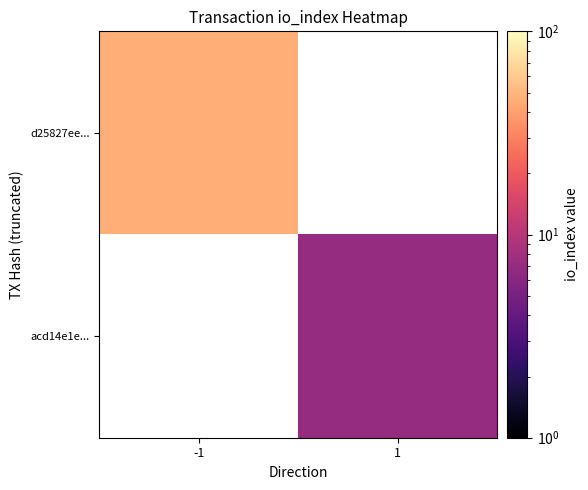

The acd14e1e... series shows 7.0 at 1. True or false?

True